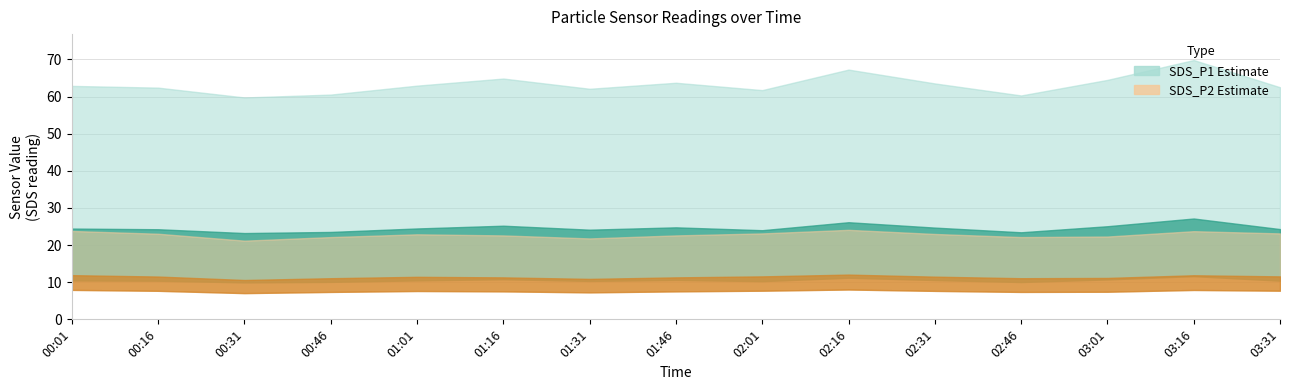

True or false: SDS_P2 has a value of 15.4 at 00:16.

True